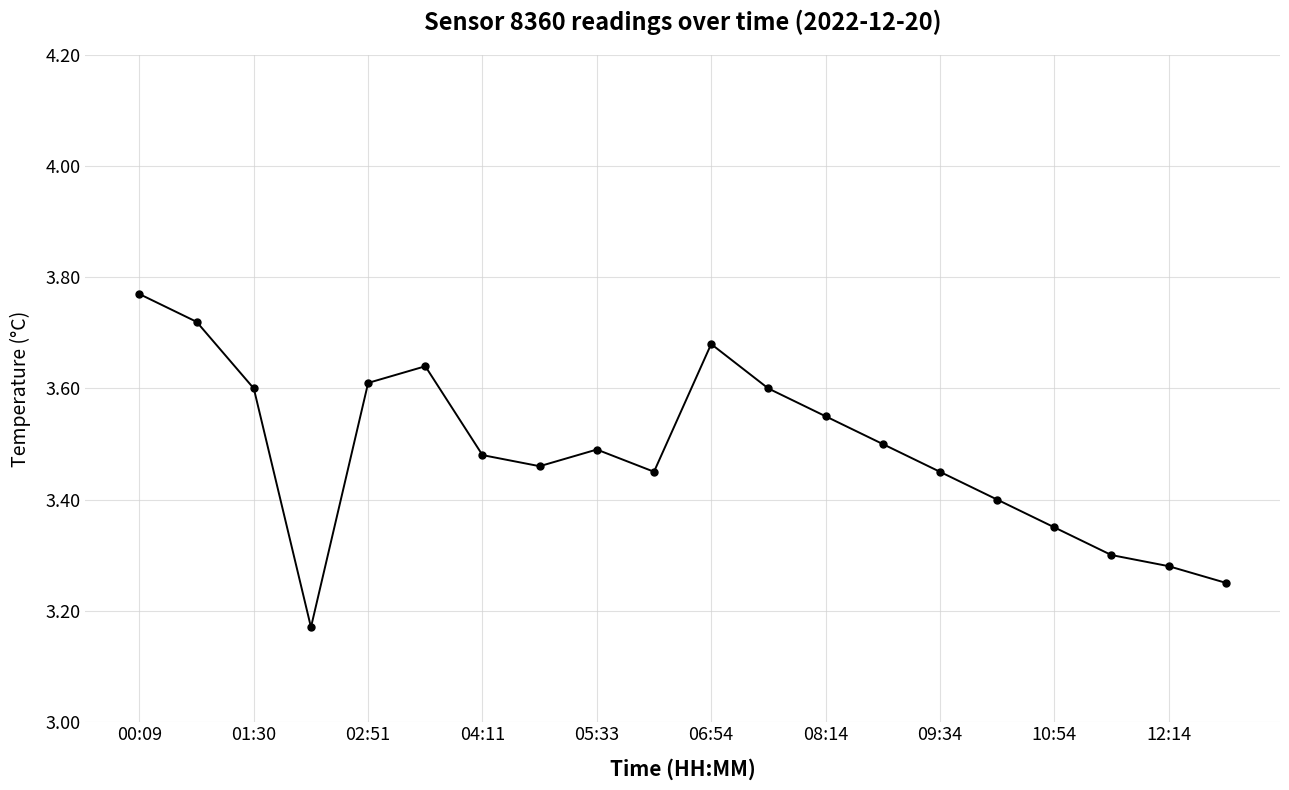

How many values are between 3 and 4?

20